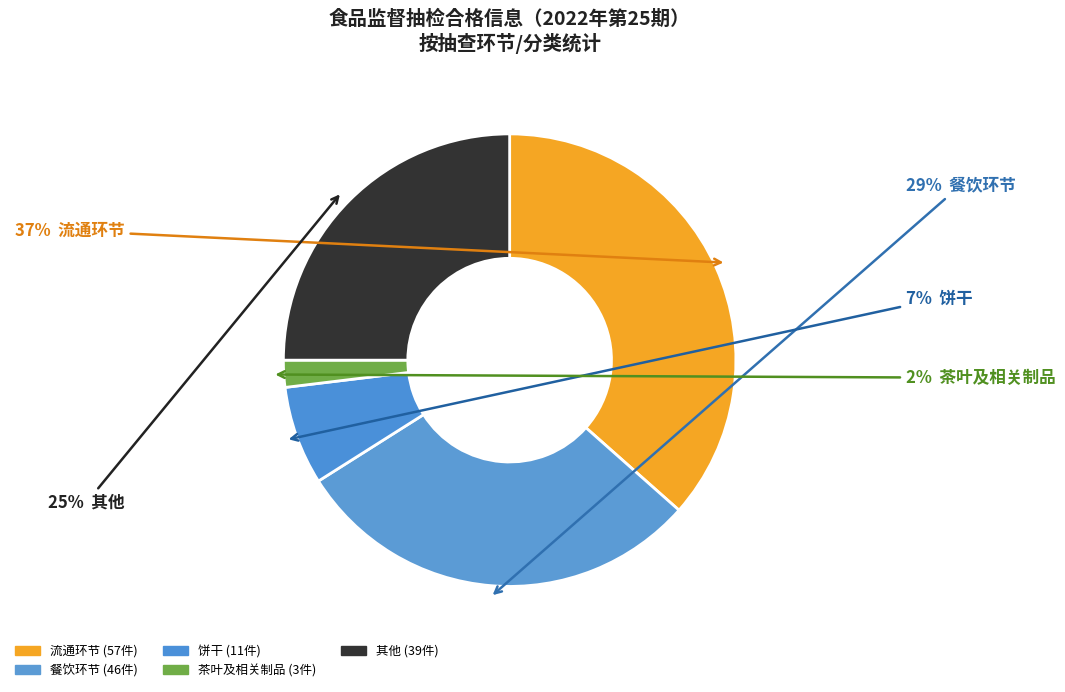

To the nearest percent, what is the average slice percentage?

20%